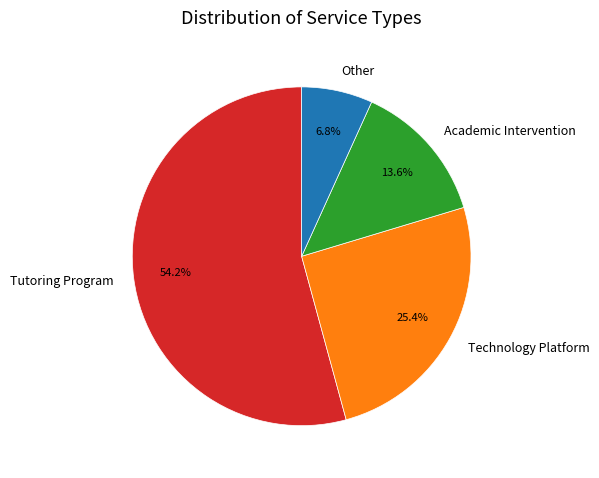

Rank the categories by value from lowest to highest.

Other, Academic Intervention, Technology Platform, Tutoring Program